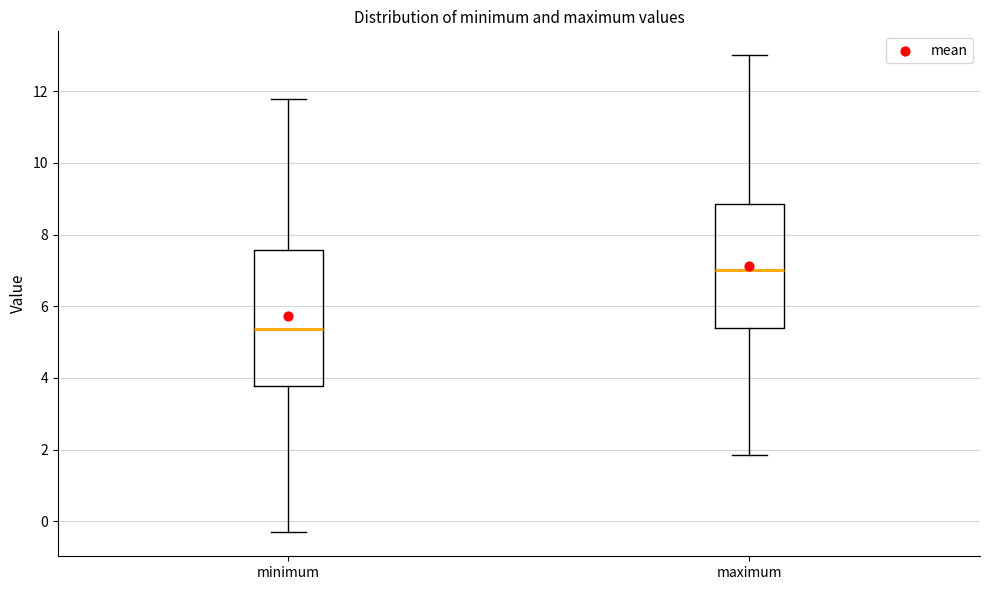

Comparing the boxes themselves (not the whiskers), which one is the tallest?

minimum